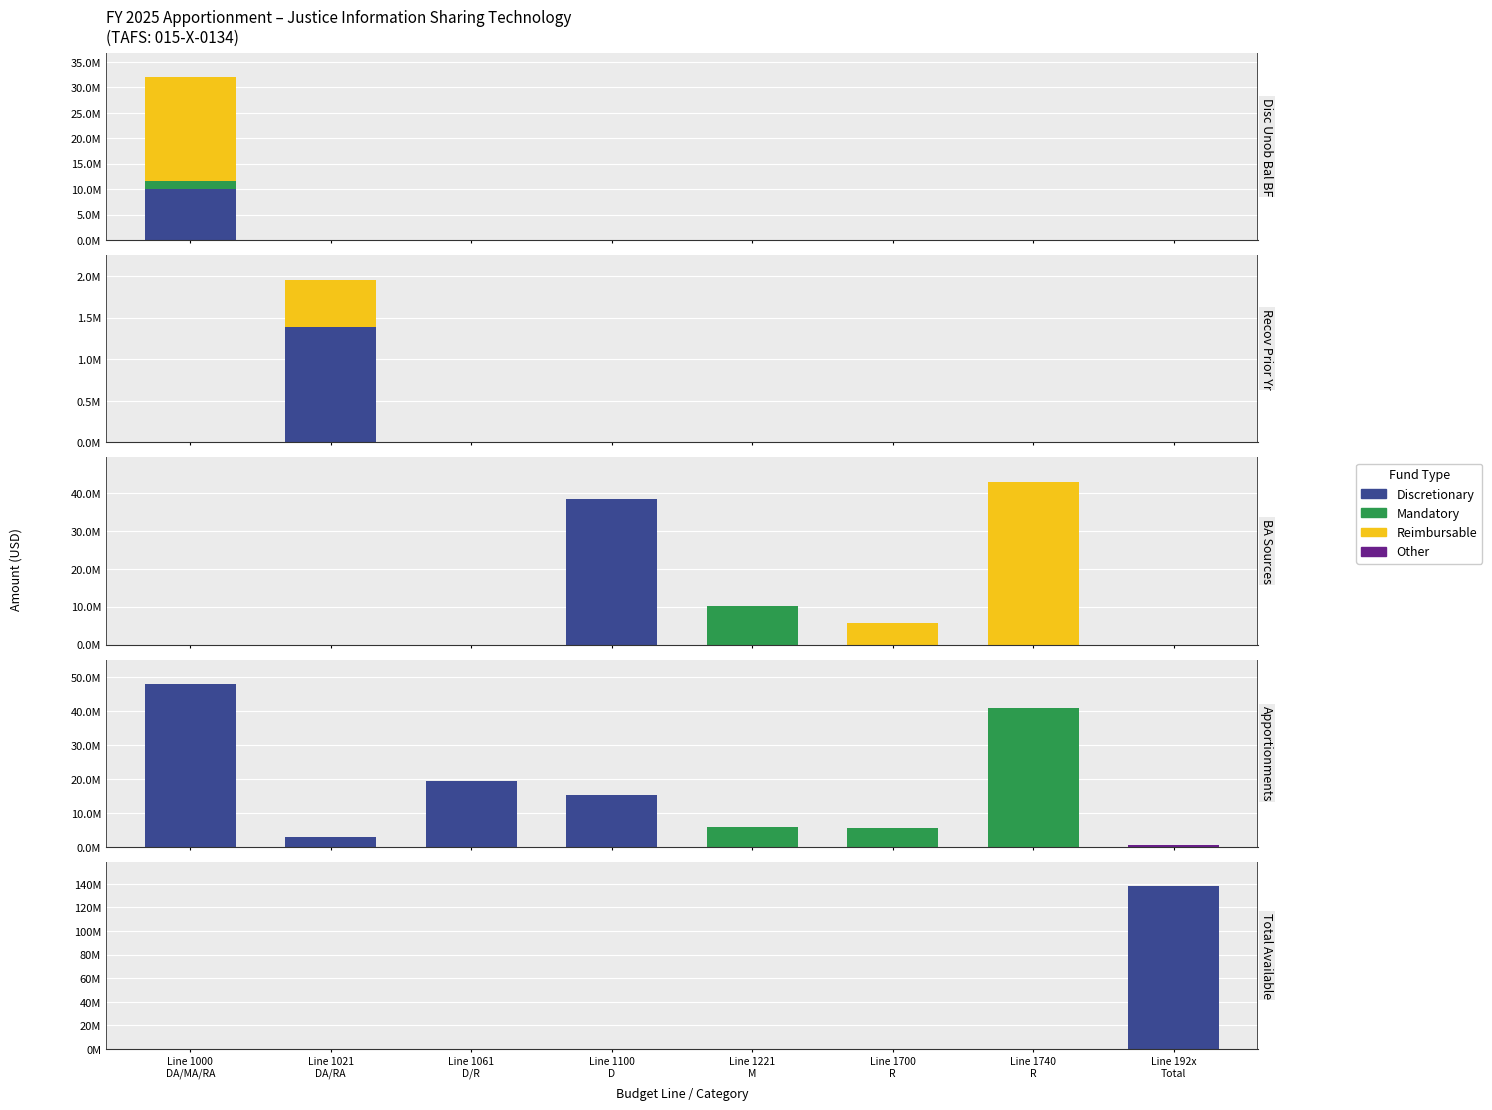

Does the chart contain stacked bars?

No